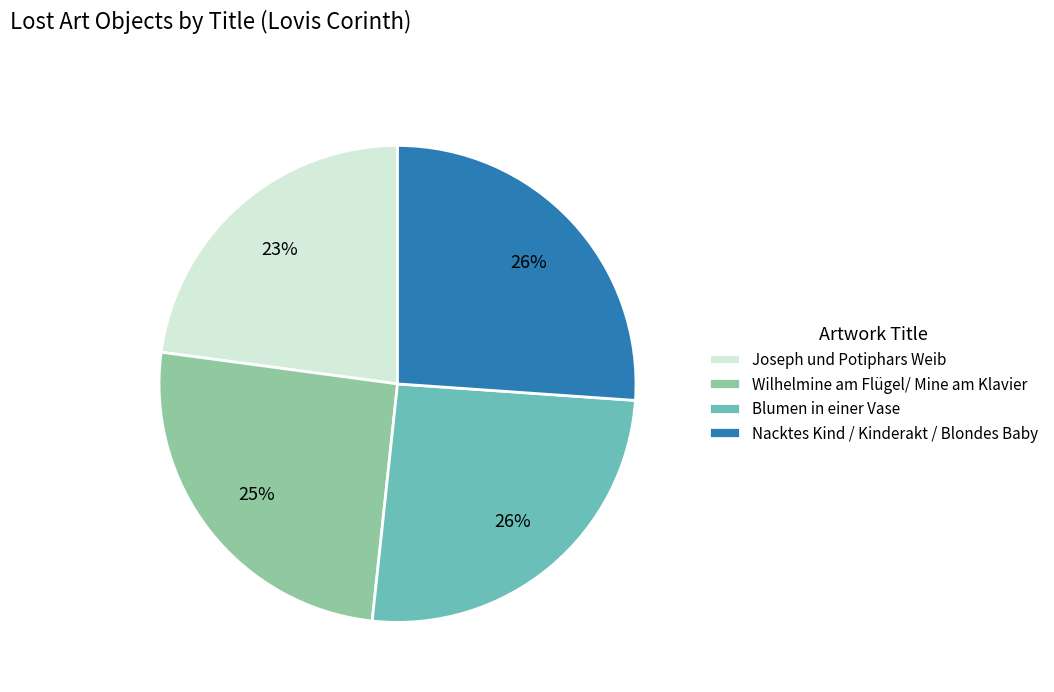

Which category has the smallest portion of the pie?

Joseph und Potiphars Weib